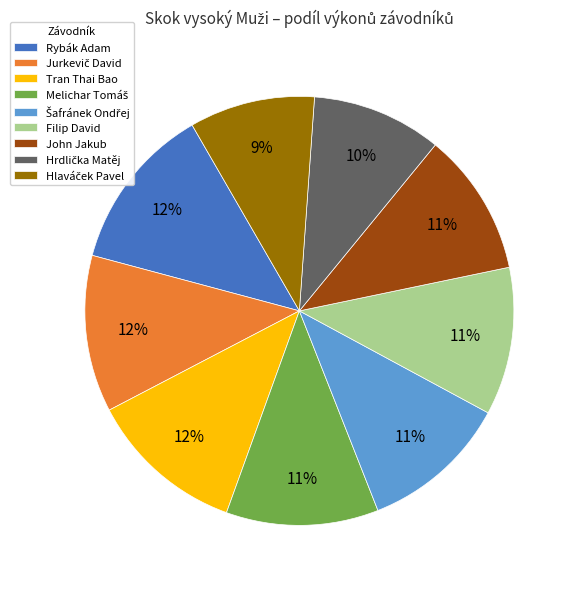

To the nearest percent, what is the difference between the largest and smallest slice percentages?

3%